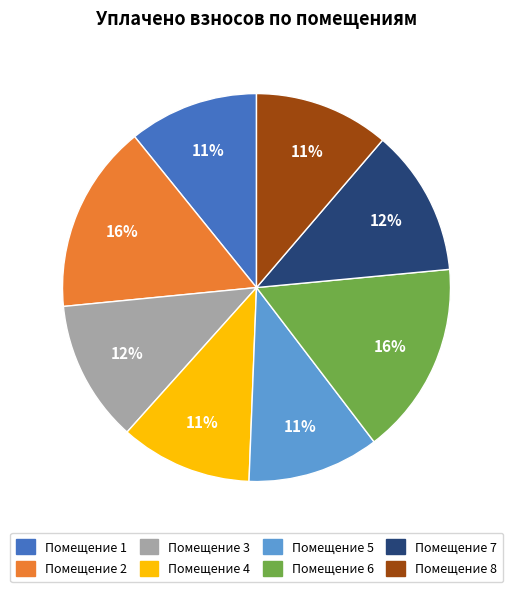

Is there a majority slice in this chart?

No